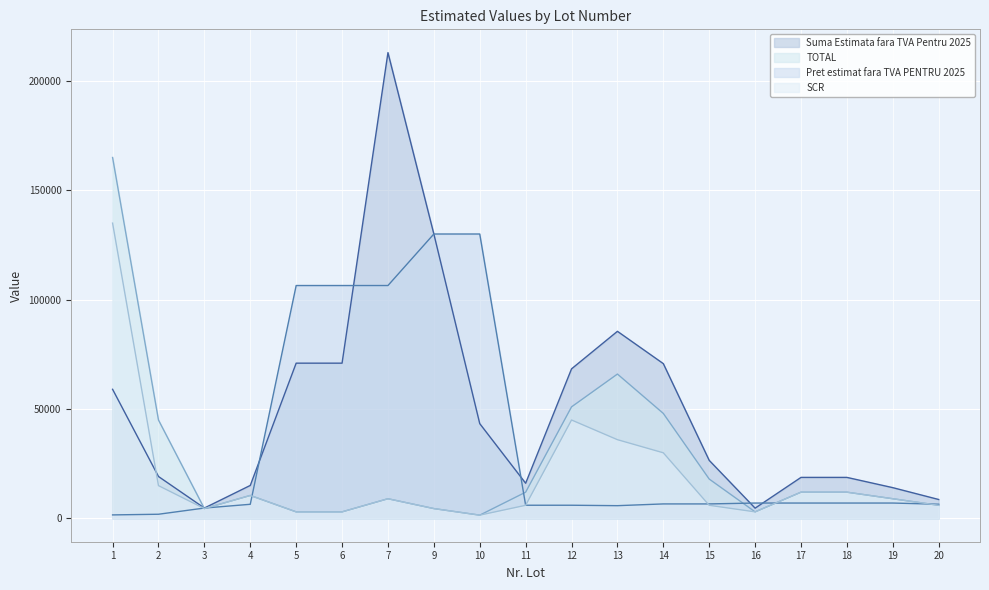

The SCR series shows 18793.5 at 12. True or false?

False